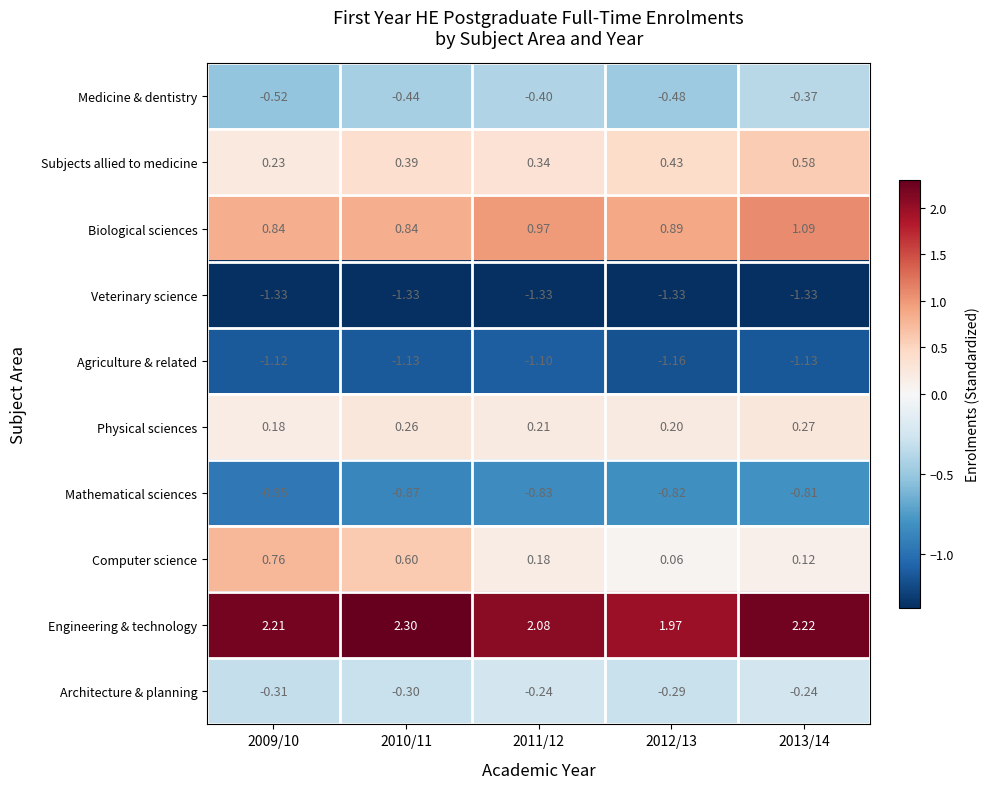

Which series has the widest spread of values?

Computer science